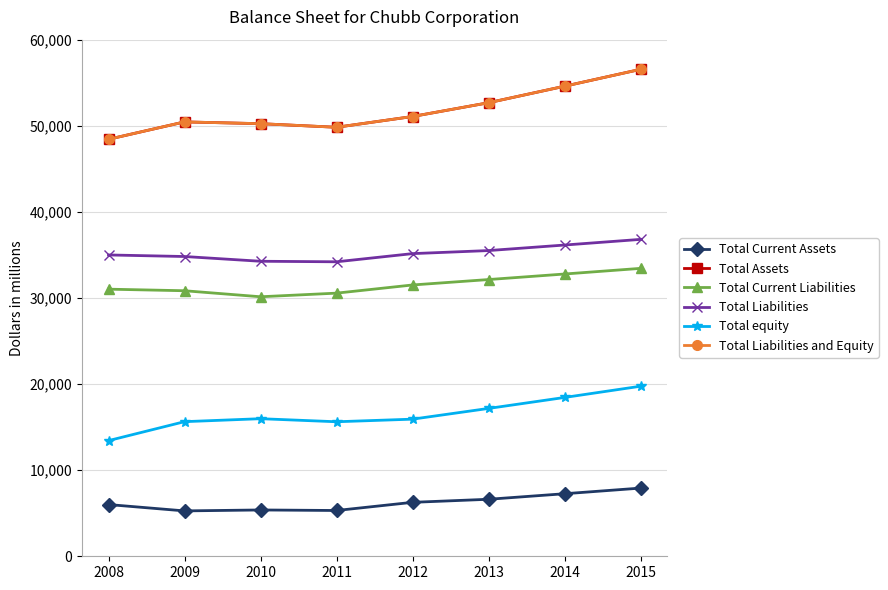

Is this an area chart (filled region under the line)?

No